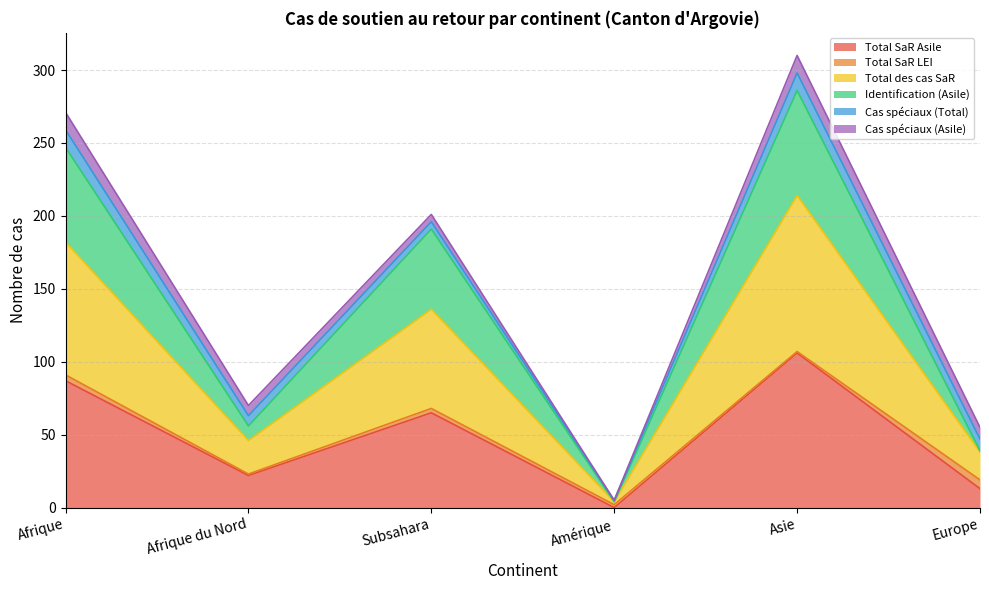

At which category does Total SaR Asile reach its first local peak?

Subsahara